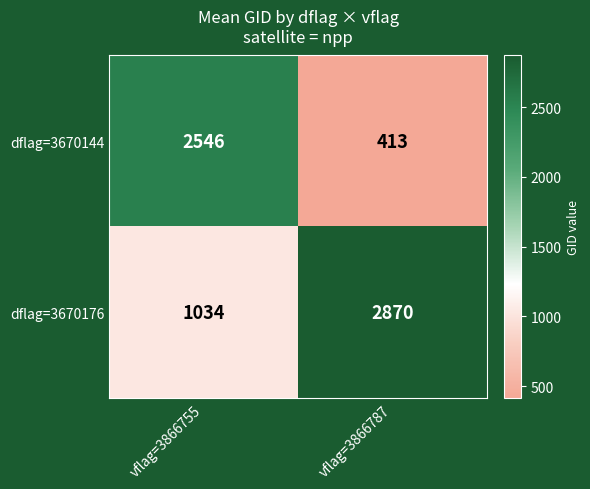

Which category has the lowest value in the dflag=3670144 series?

vflag=3866787